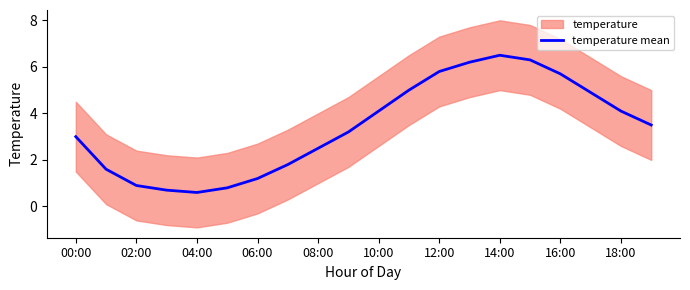

At which label does temperature mean reach its peak?

14:00